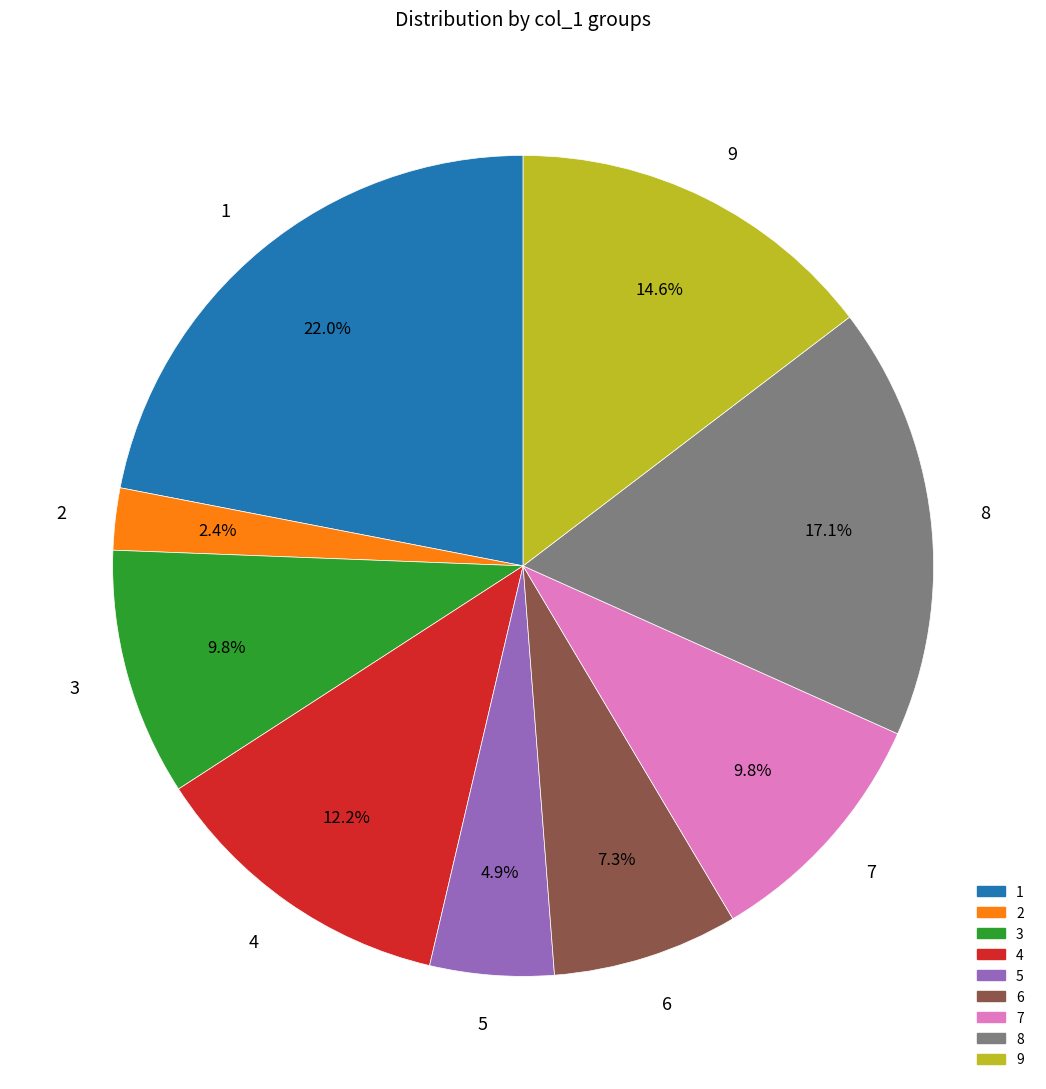

Which has a higher value, 7 or 4?

4